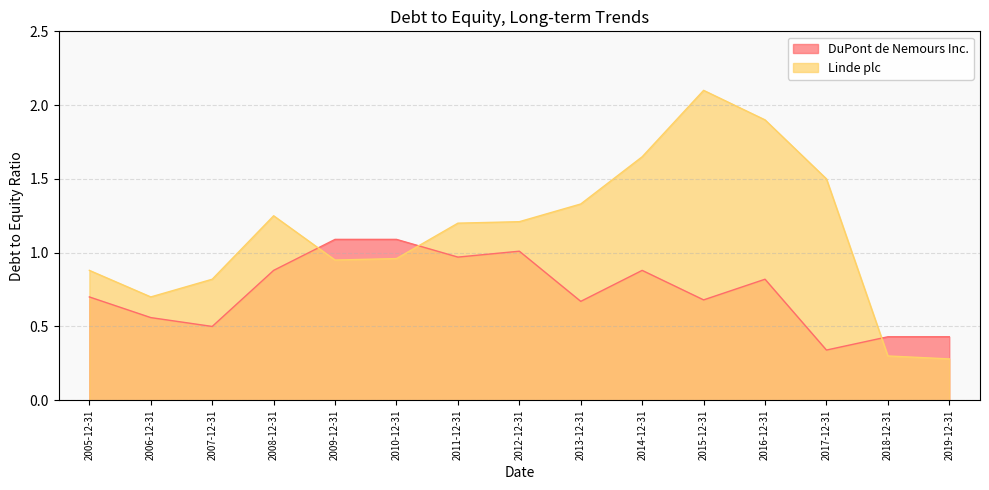

How many lines are shown in the chart?

2